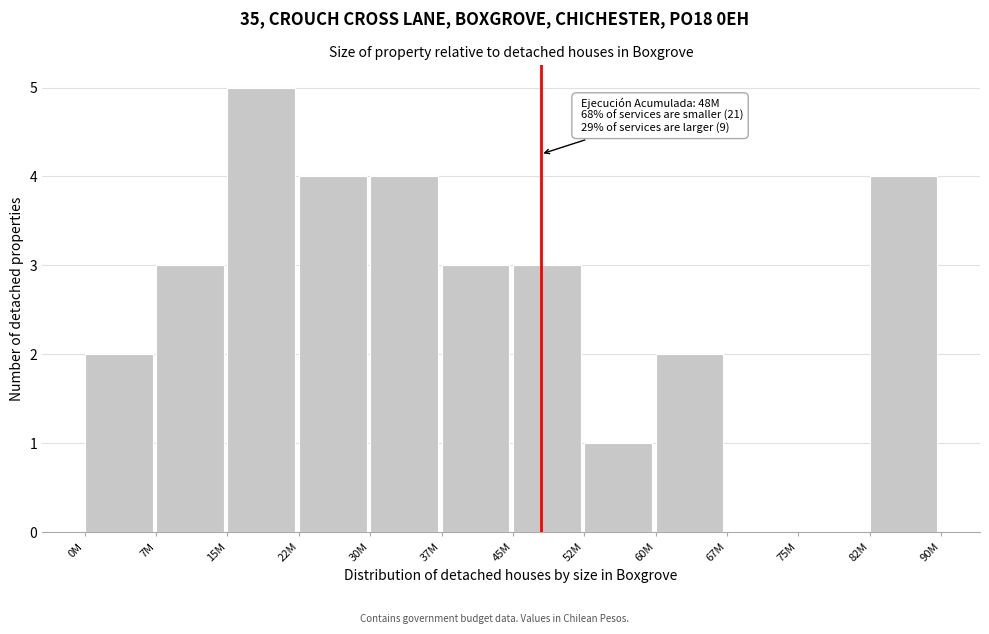

Reading left to right, transcribe all the data shown in this chart.

0M=2	7M=3	15M=5	22M=4	30M=4	37M=3	45M=3	52M=1	60M=2	67M=0	75M=0	82M=4